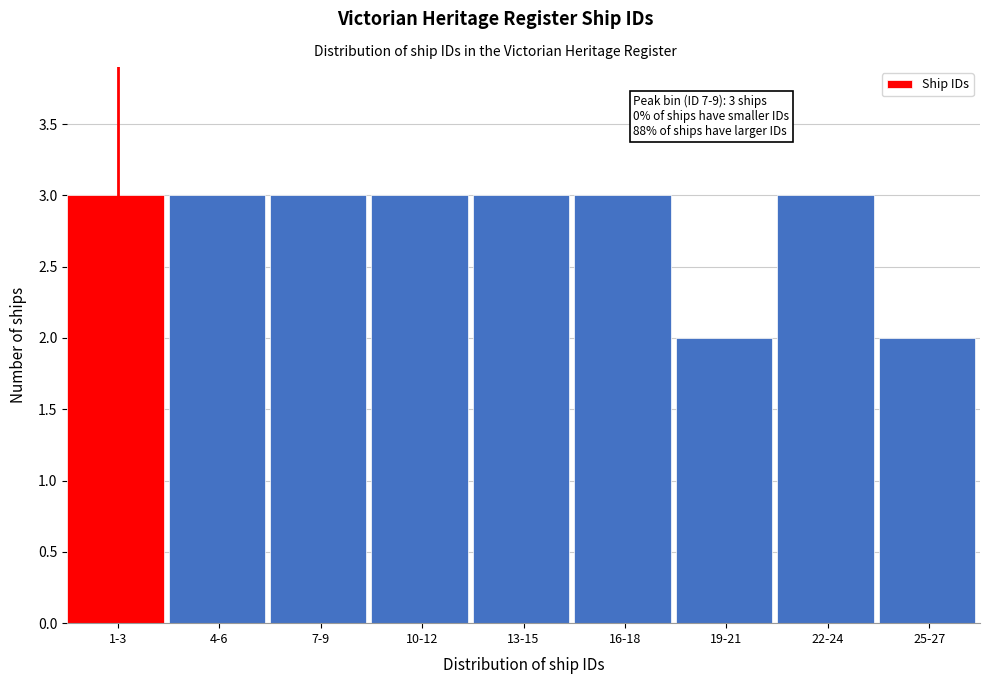

Reading left to right, extract all data points from this chart.

3	3	3	3	3	3	2	3	2